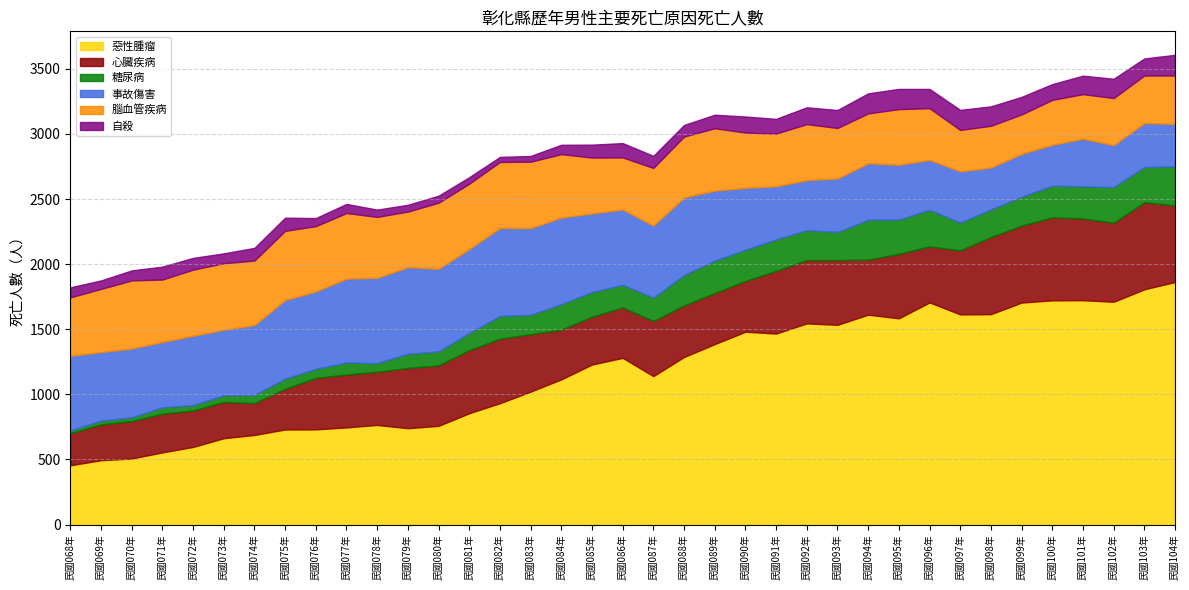

What is the difference between the highest and lowest values at 民國083年?

977